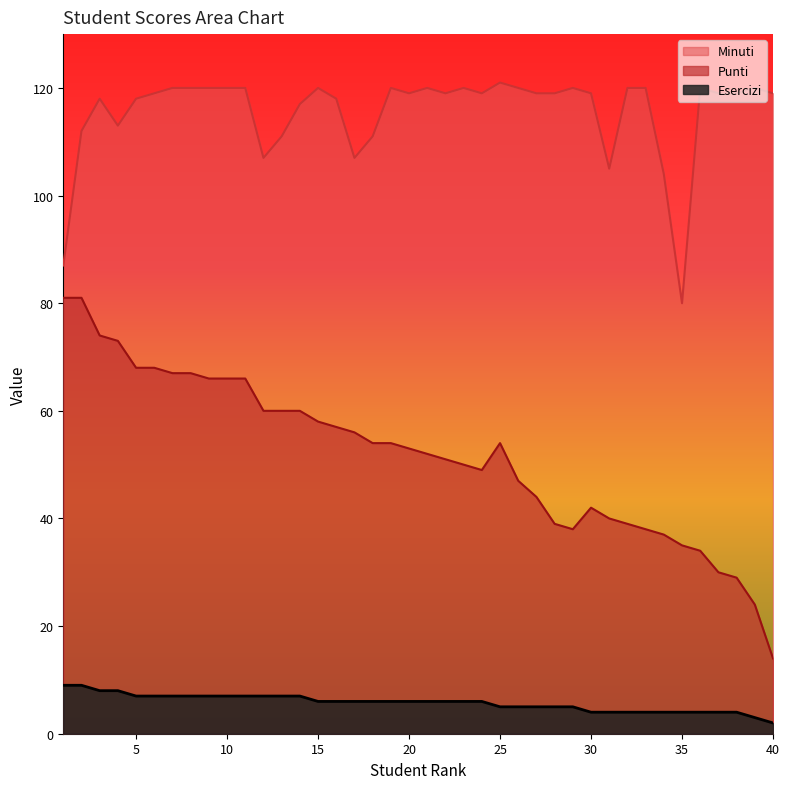

At which category does Punti reach its first local peak?

25